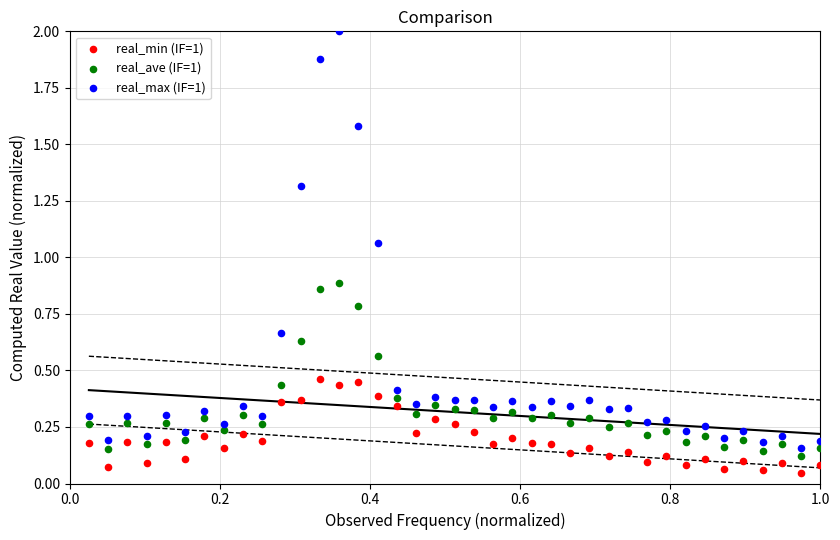

Which series has the widest spread of Y values?

real_max (IF=1)